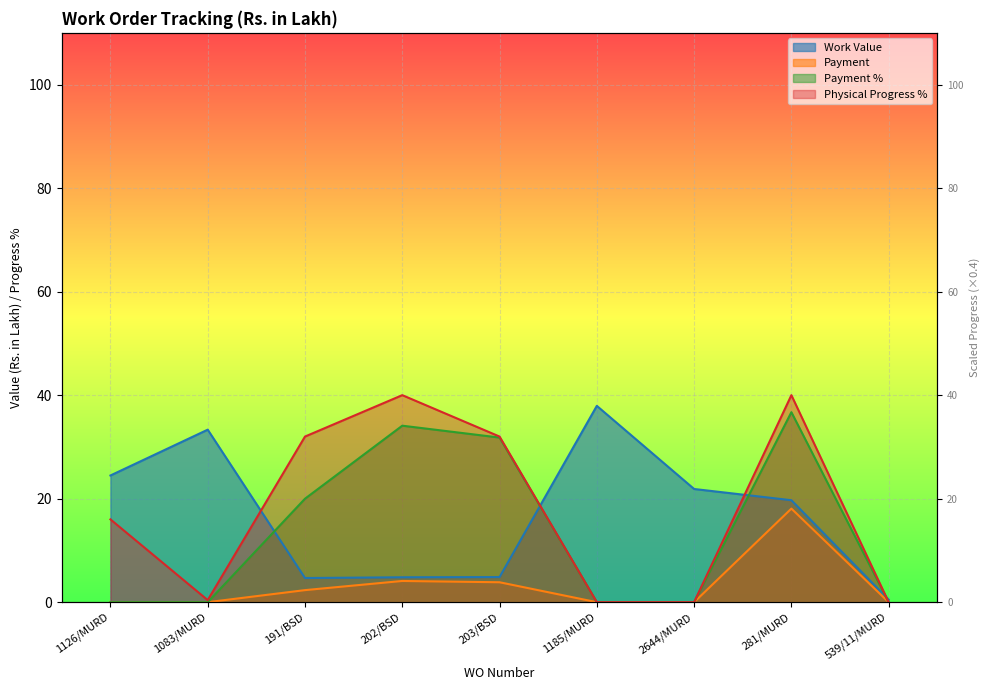

What are all the series names shown in the legend?

Work Value, Payment, Payment %, Physical Progress %